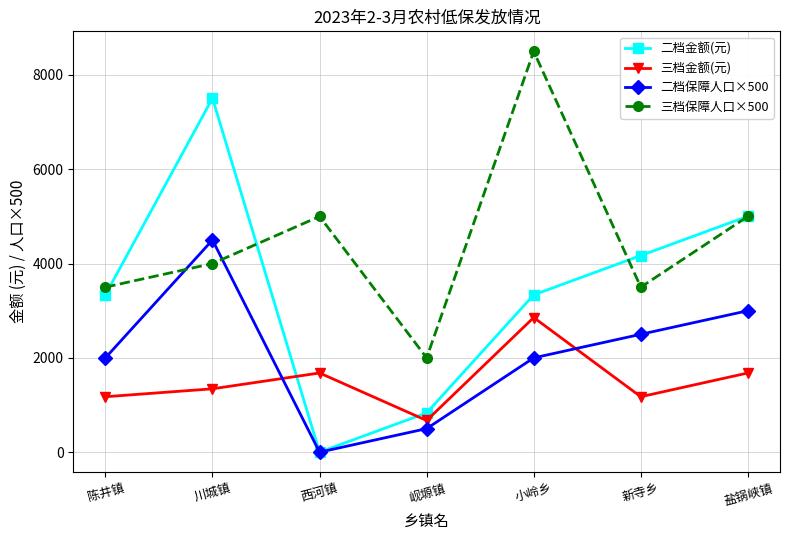

Which category has the lowest value across all series?

西河镇